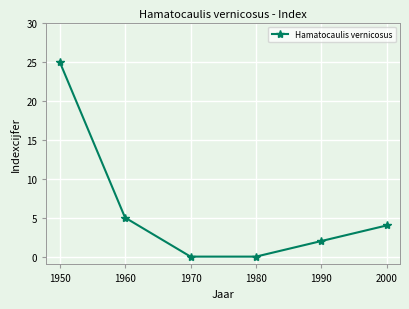

Which label corresponds to the largest value in the chart?

1950